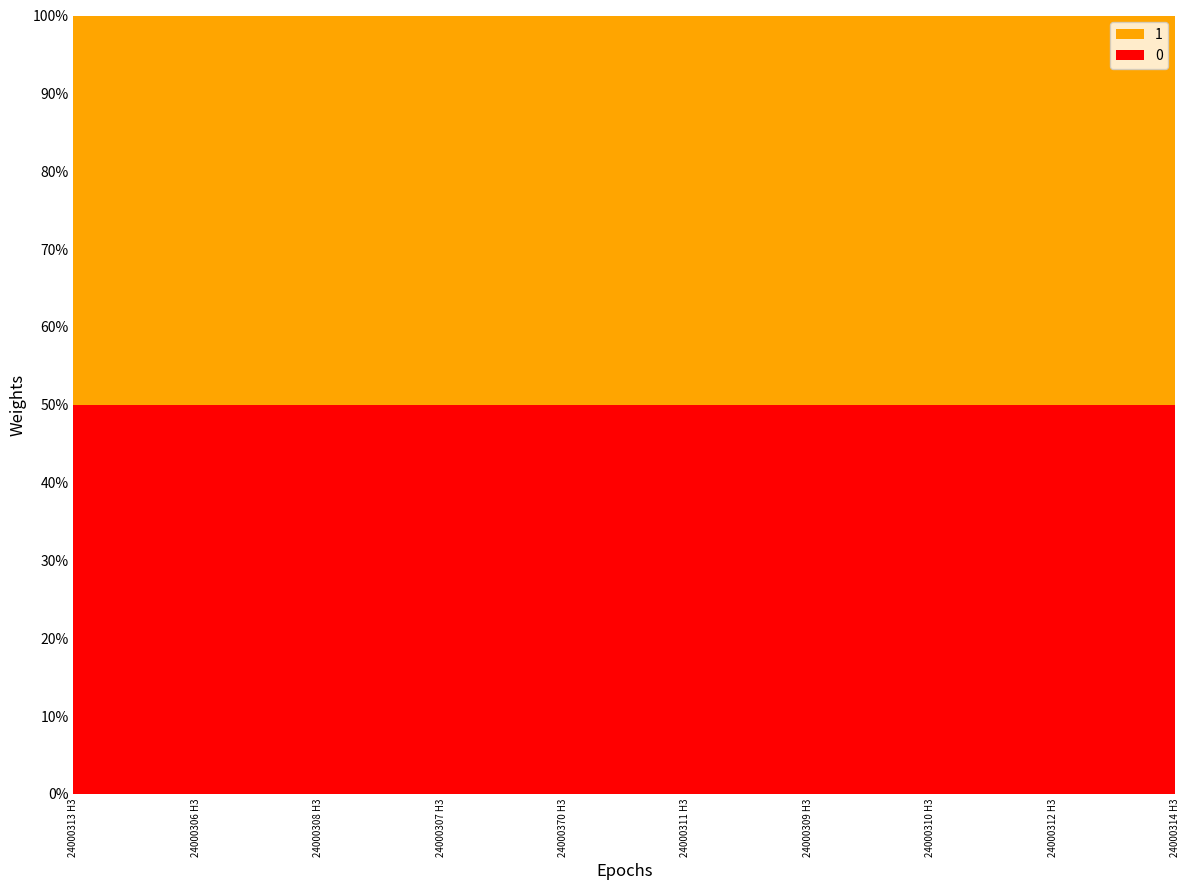

Reading left to right, transcribe all the data shown in this chart.

0: 24000313 H3=60990000	24000306 H3=80250000	24000308 H3=80250000	24000307 H3=80250000	24000370 H3=80250000	24000311 H3=80250000	24000309 H3=80250000	24000310 H3=80250000	24000312 H3=80250000	24000314 H3=80250000
1: 24000313 H3=60990000	24000306 H3=80250000	24000308 H3=80250000	24000307 H3=80250000	24000370 H3=80250000	24000311 H3=80250000	24000309 H3=80250000	24000310 H3=80250000	24000312 H3=80250000	24000314 H3=80250000